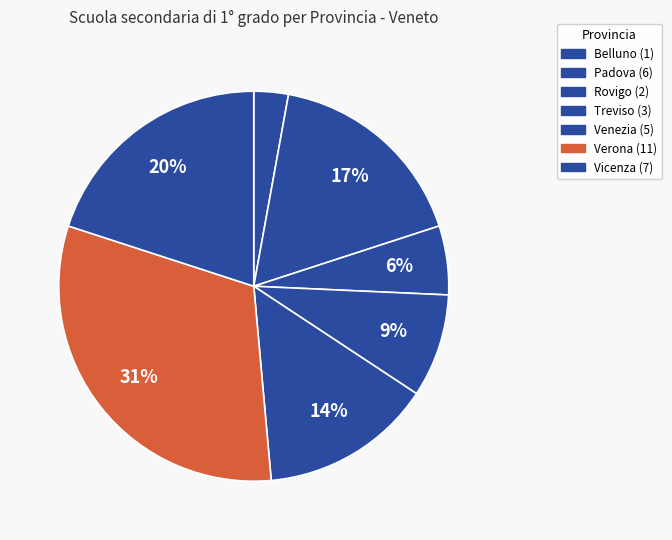

Which has a higher value, Venezia or Rovigo?

Venezia